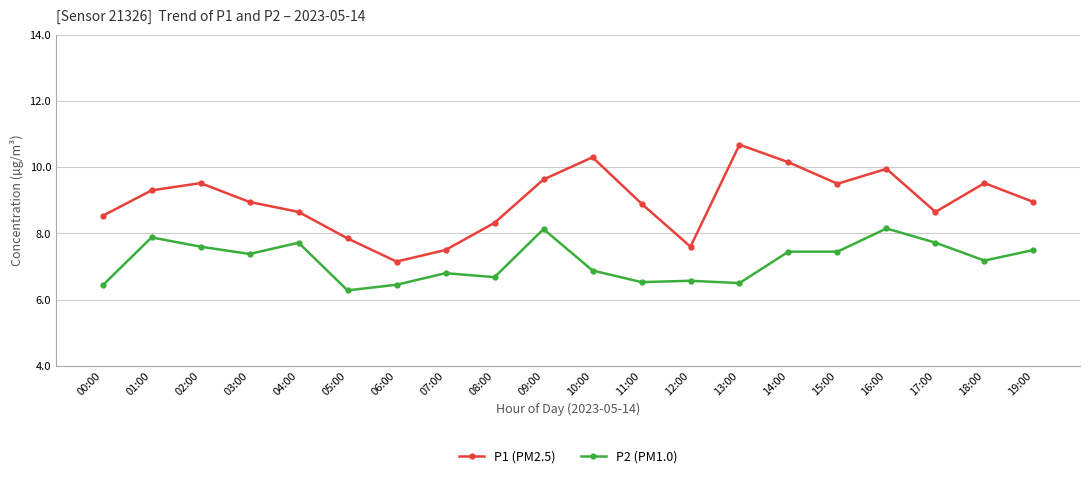

What are all the series names shown in the legend?

P1 (PM2.5), P2 (PM1.0)